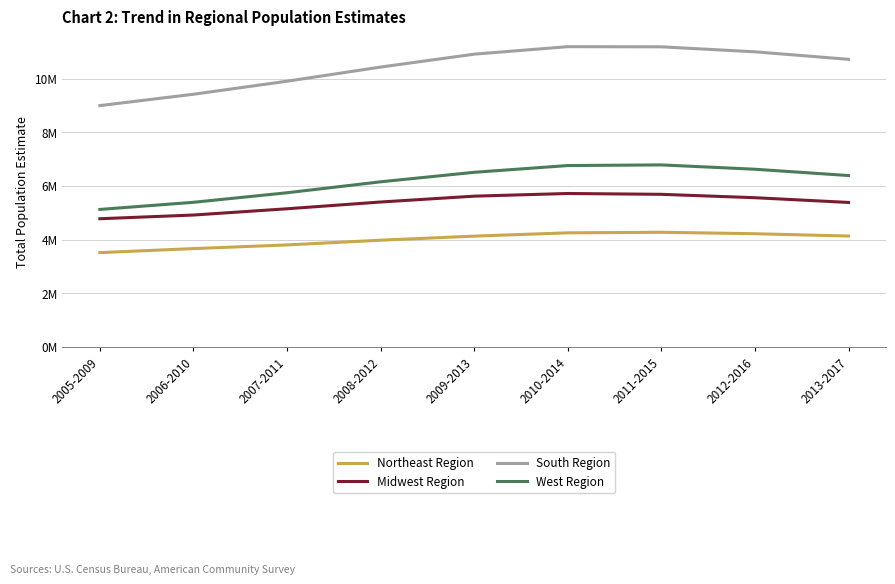

What are all the series names shown in the legend?

Northeast Region, Midwest Region, South Region, West Region